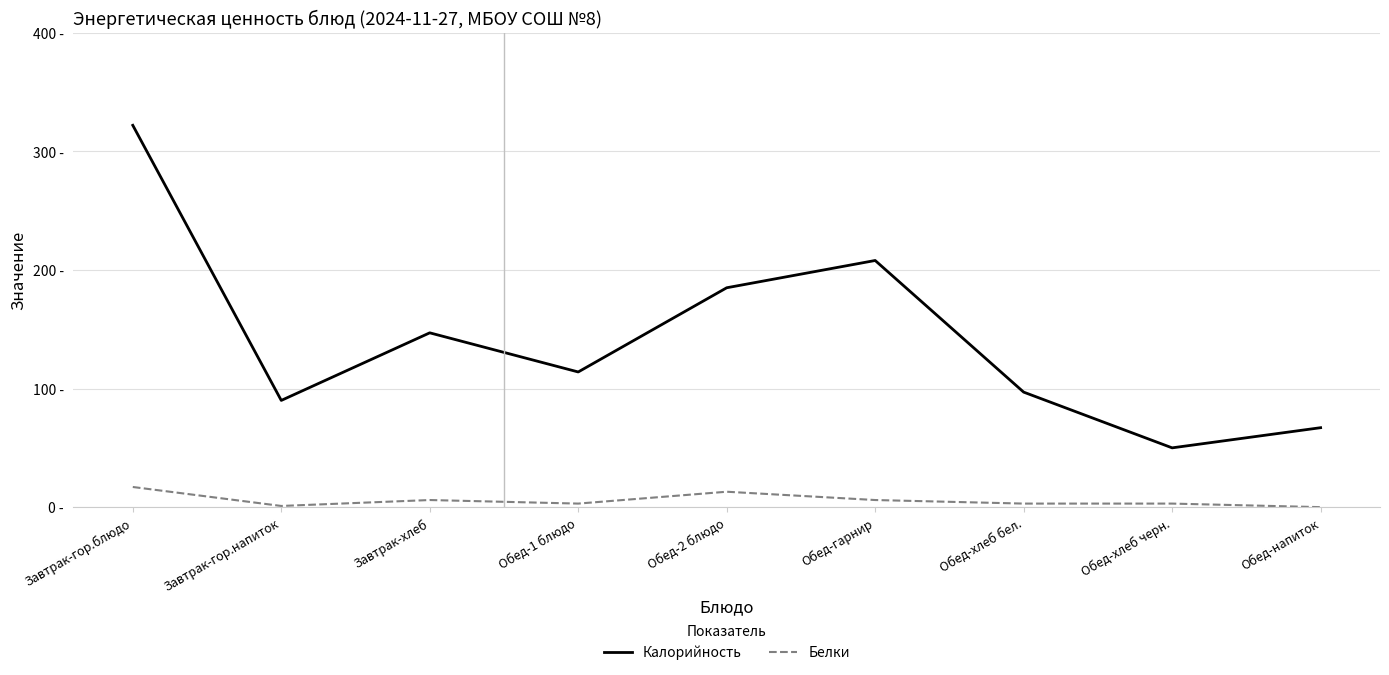

Which category has the lowest value across all series?

Обед-напиток